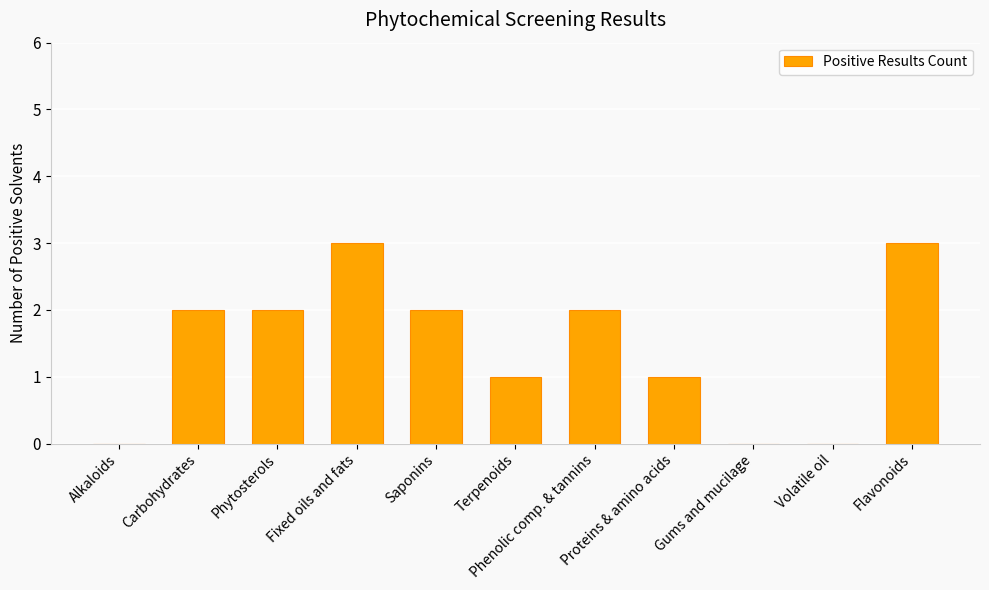

How many series are shown in this chart?

1